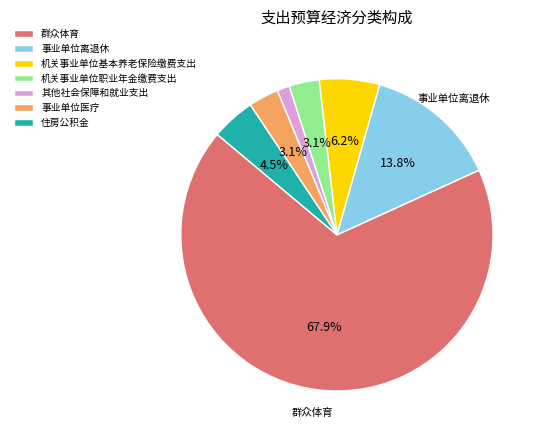

Does any single category account for the majority?

Yes